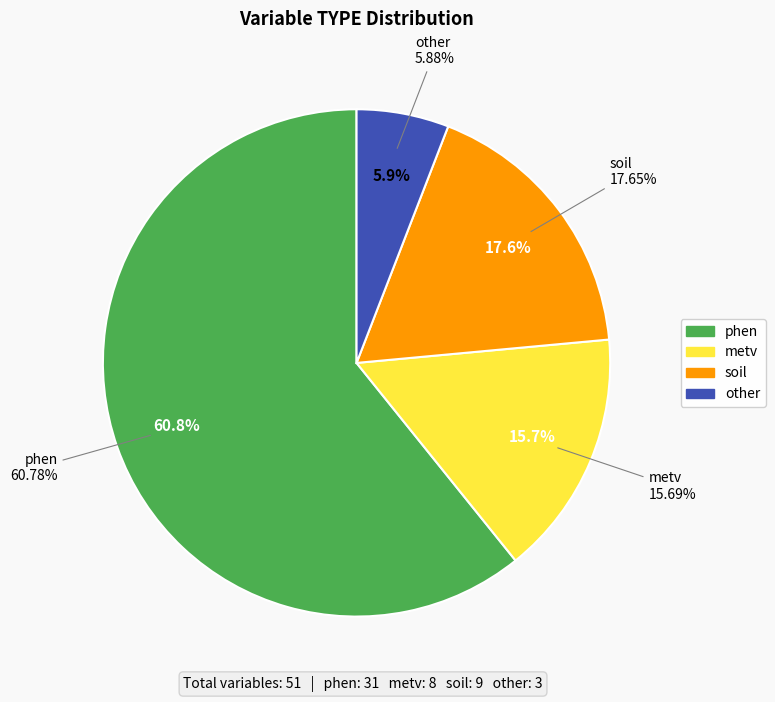

What percentage is the metv slice, to the nearest percent?

16%